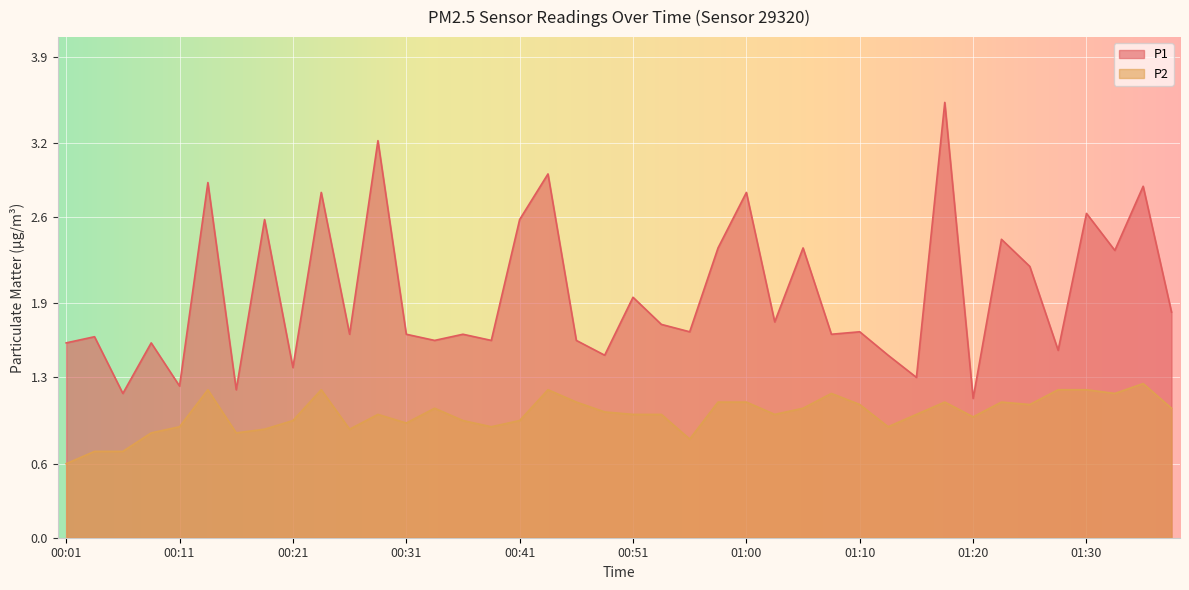

What is the difference between the second highest and second lowest values in the P2 series?

0.5